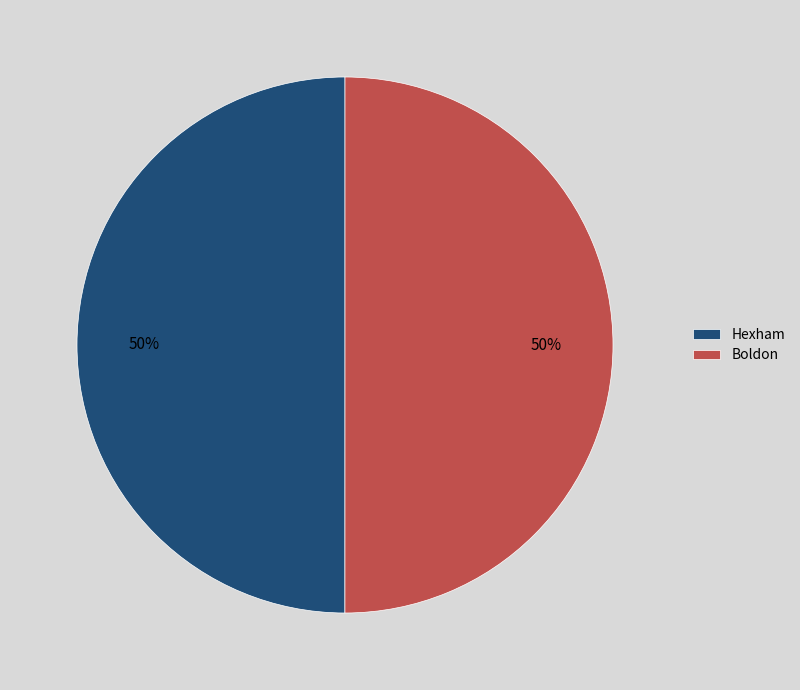

Count the number of slices in the pie.

2